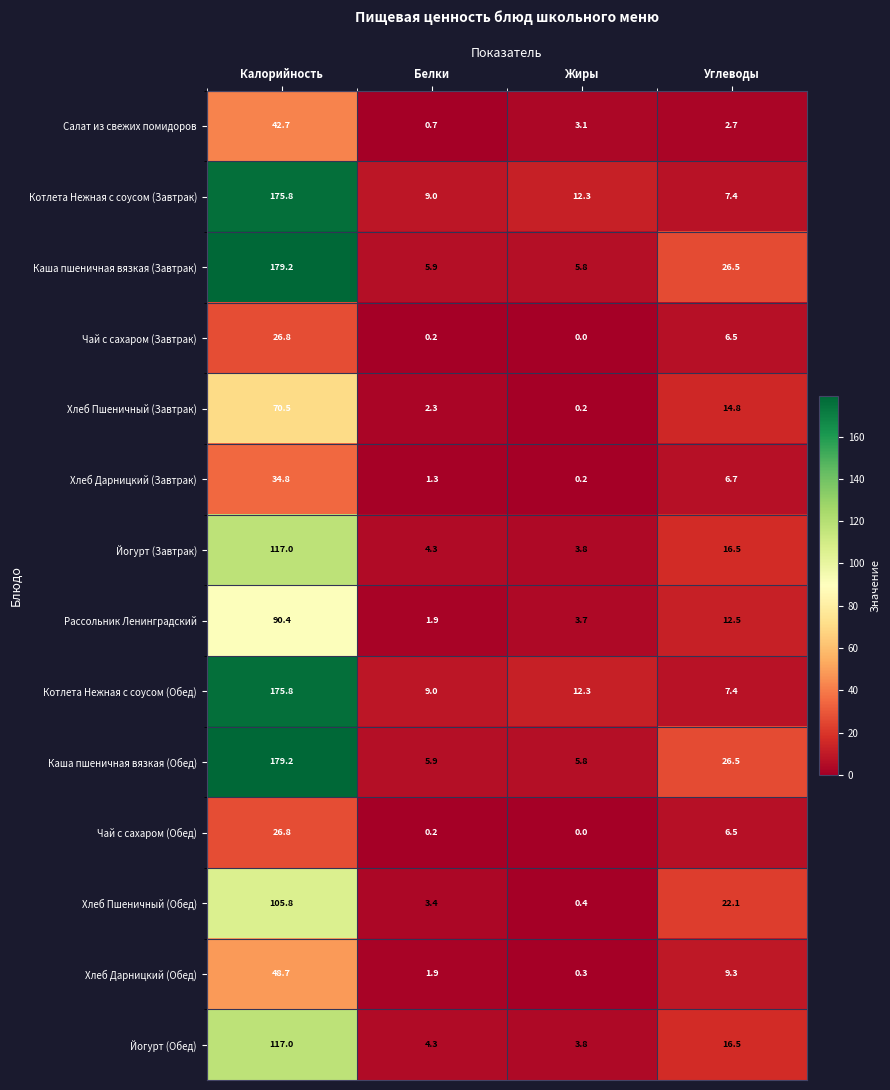

What is the average value of the Йогурт (Завтрак) series?

35.4